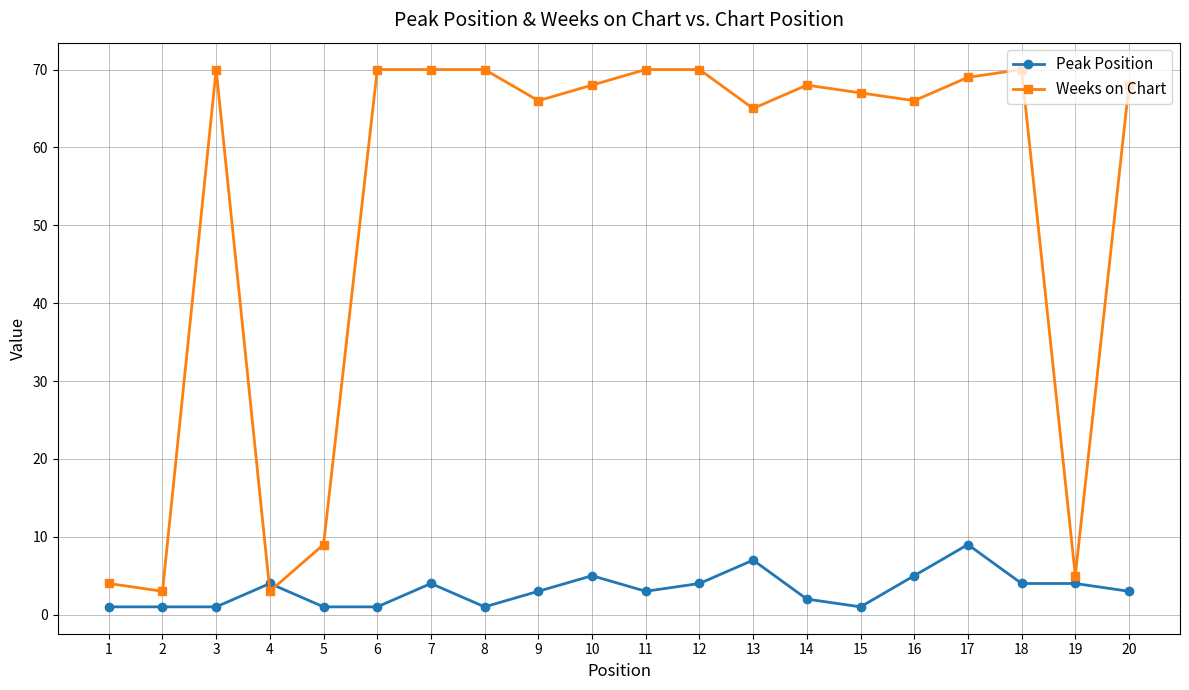

True or false: Peak Position has more than 0 interior local peaks.

True